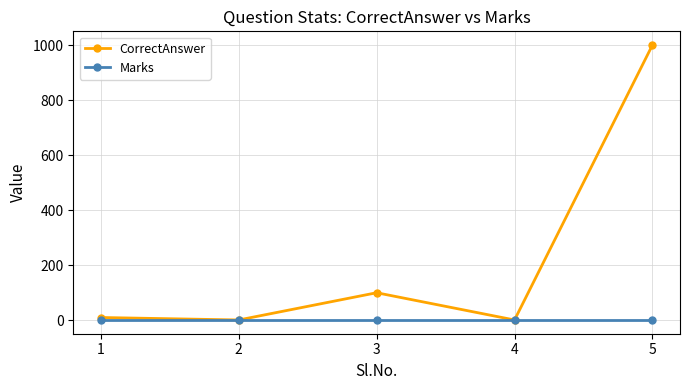

Which series has the largest total across all categories?

CorrectAnswer